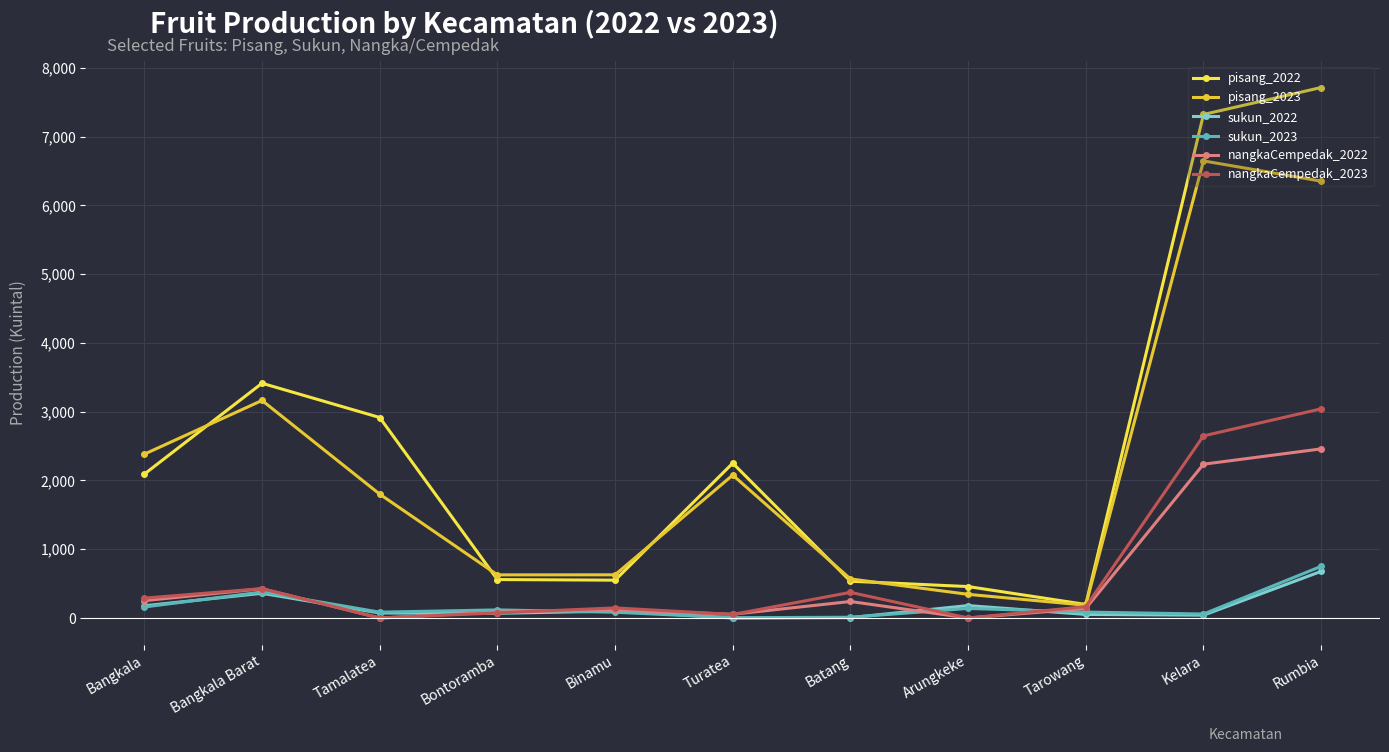

True or false: sukun_2022 and pisang_2022 intersect in this chart.

False